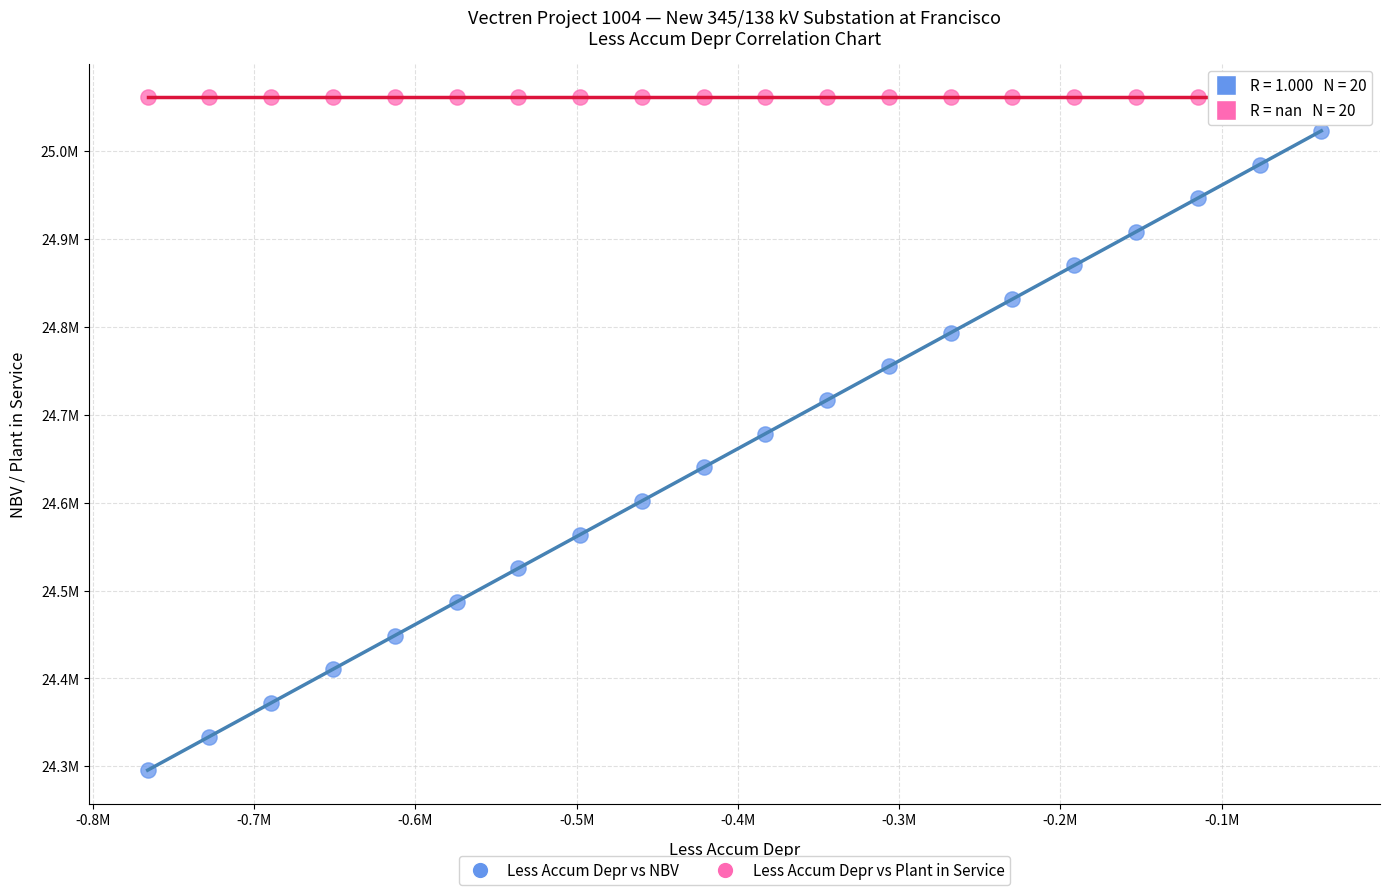

Which series reaches the maximum Y coordinate?

Less Accum Depr vs Plant in Service